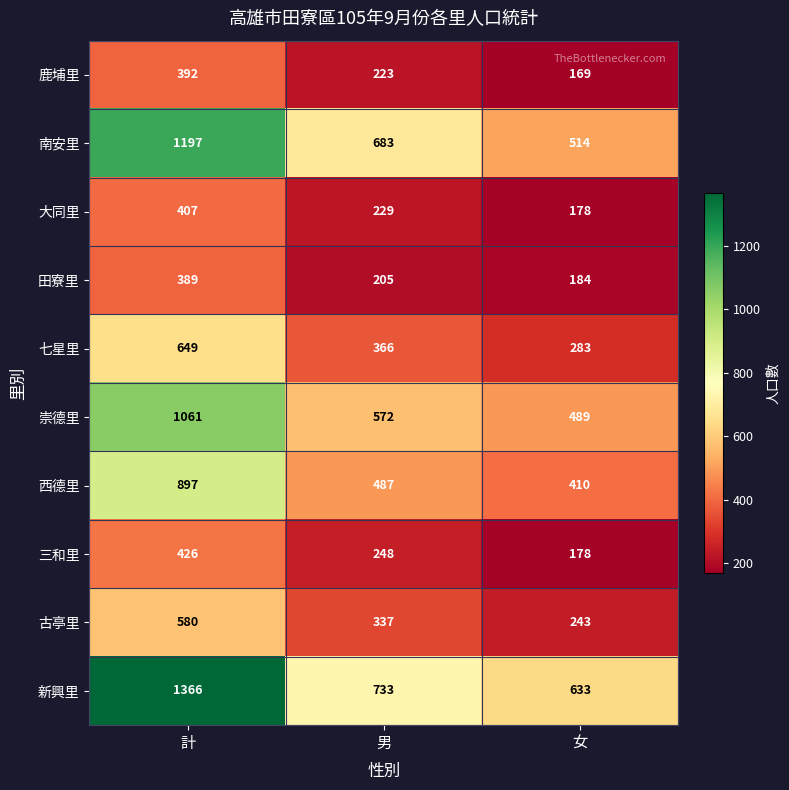

At which category does the chart reach its peak across all series?

計